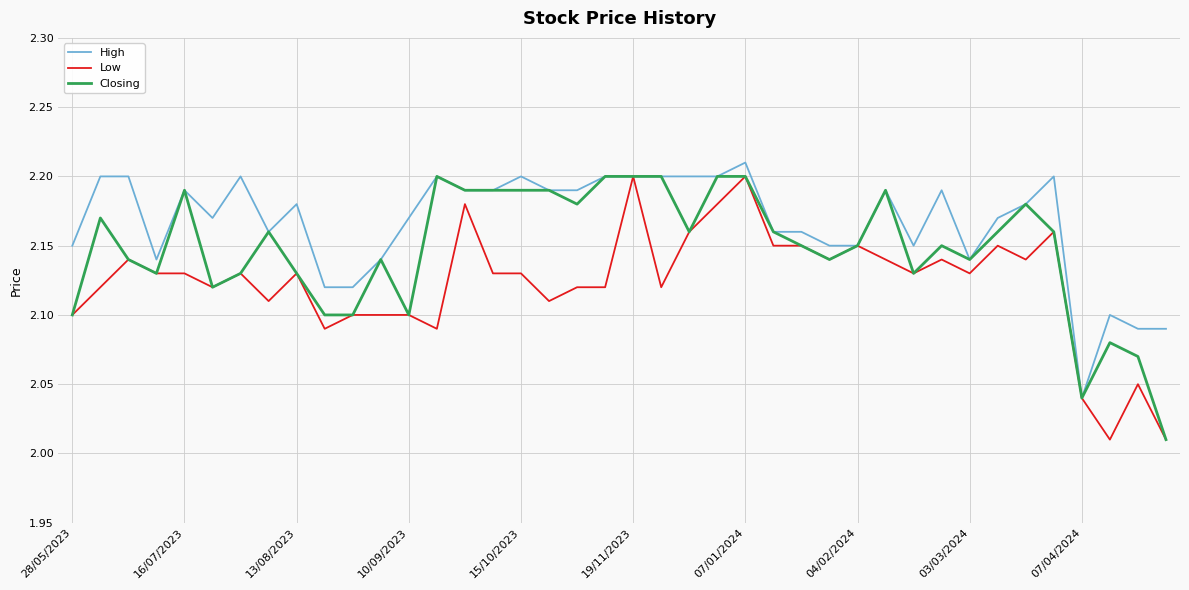

Rank the series by their average value, from lowest to highest.

Low, Closing, High